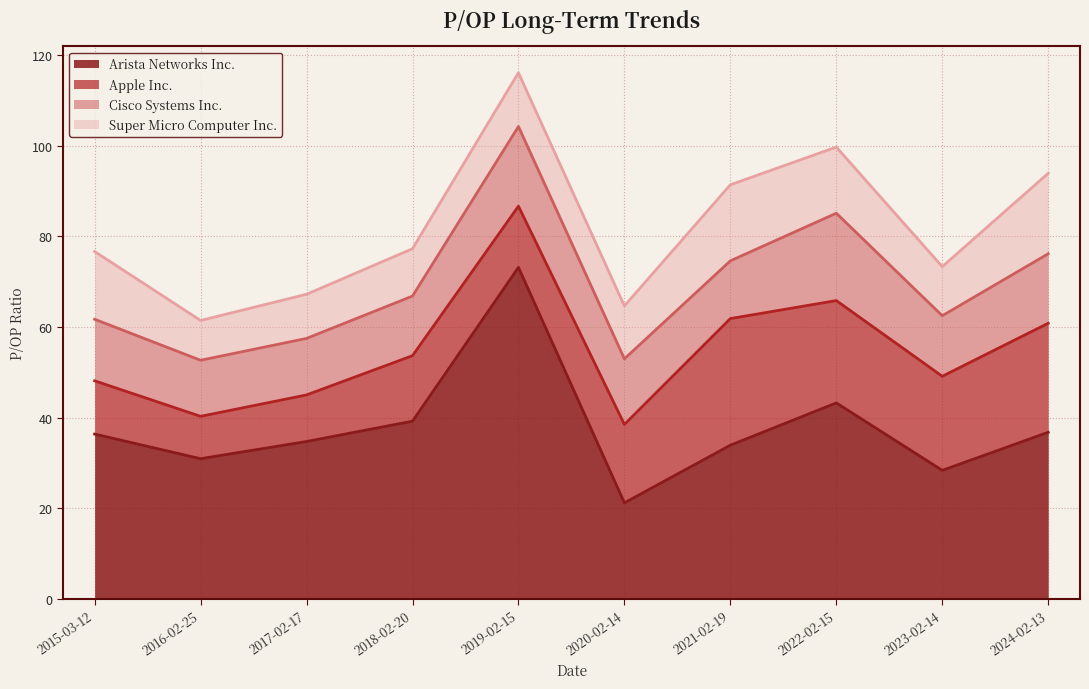

What is the sum of all Arista Networks Inc. values?

377.9